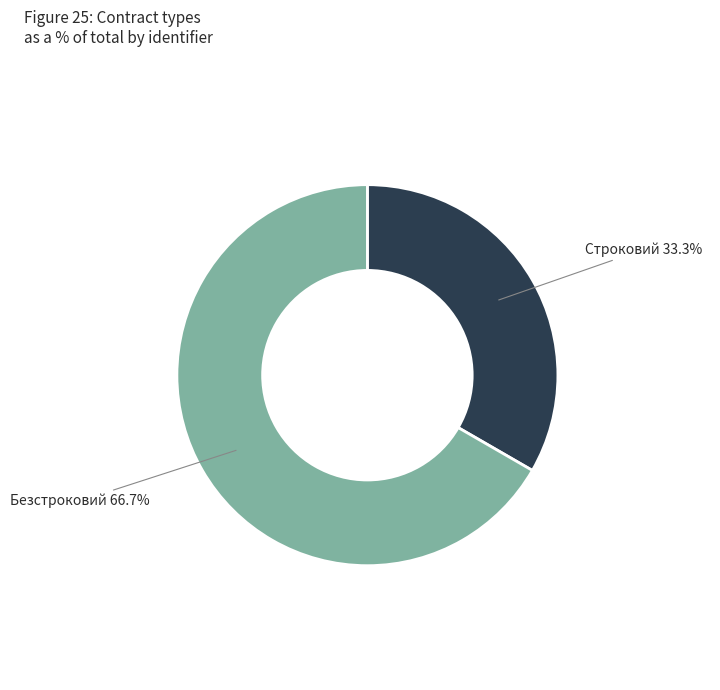

Which has a higher value, Безстроковий or Строковий?

Безстроковий